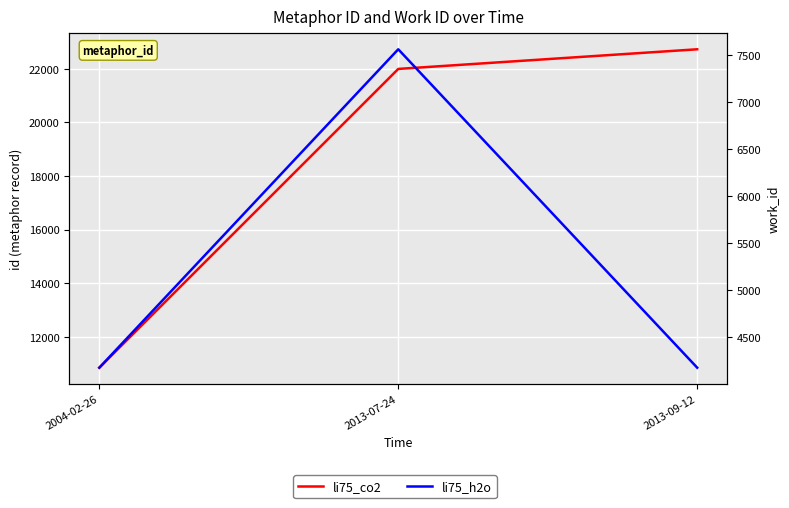

What are all the series names shown in the legend?

li75_co2, li75_h2o